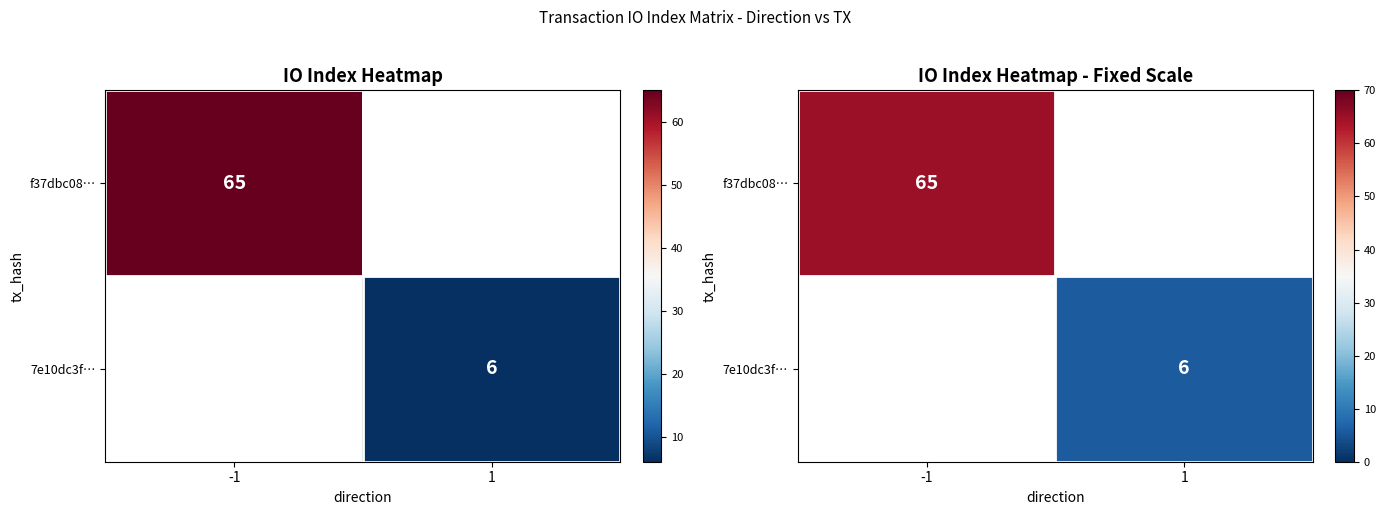

At which label is f37dbc08… closest to 65?

-1